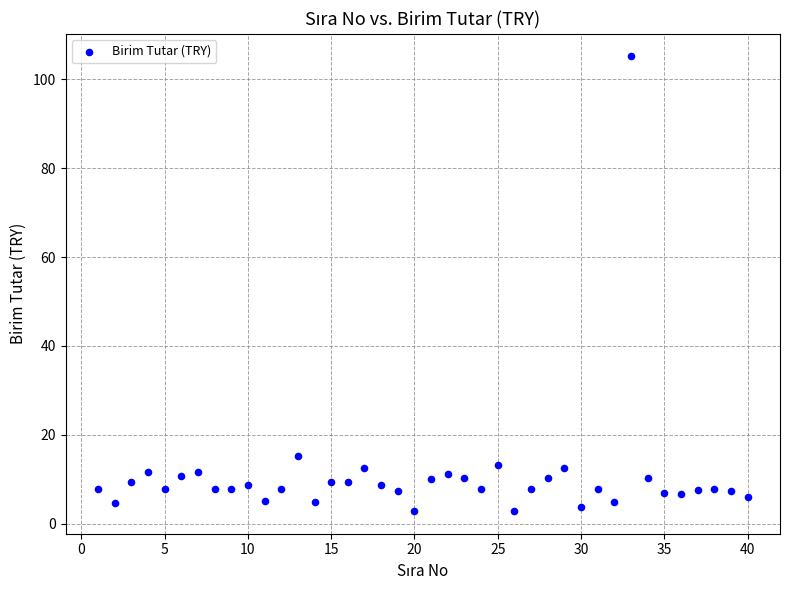

What Y value in the scatter plot is closest to 53?

15.1